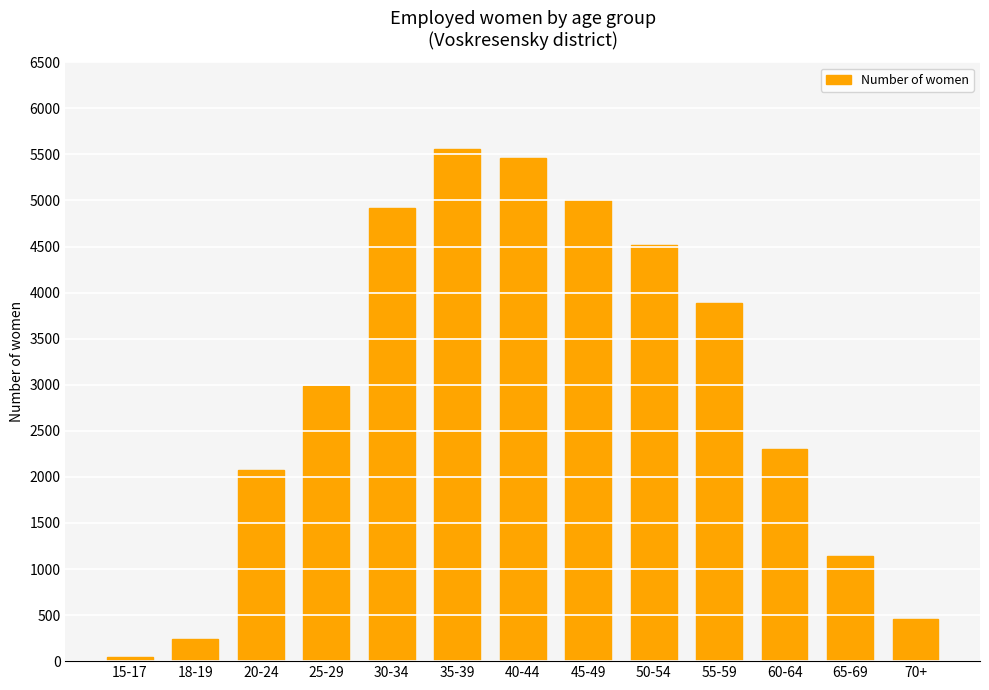

Reading left to right, list all the values displayed in this chart.

15-17=42	18-19=242	20-24=2075	25-29=2987	30-34=4923	35-39=5557	40-44=5458	45-49=5006	50-54=4514	55-59=3884	60-64=2306	65-69=1144	70+=461